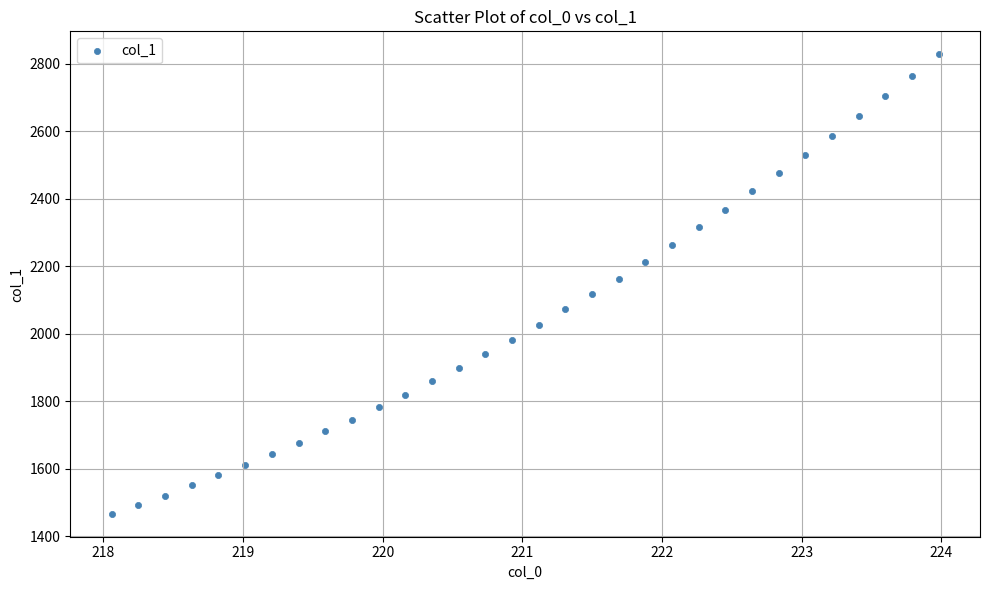

What is the range of Y values (max minus min)?

1361.2